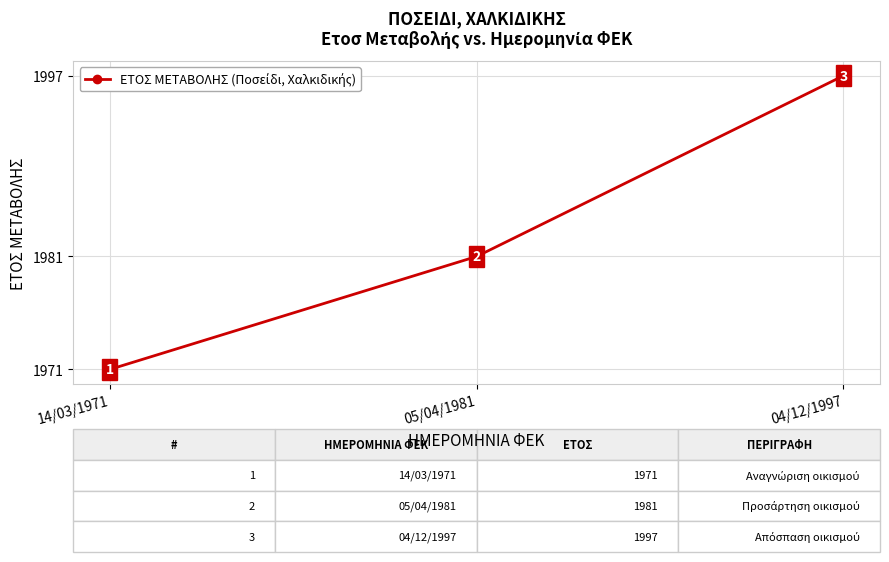

What value does the data have at 14/03/1971, to the nearest 5?

1970